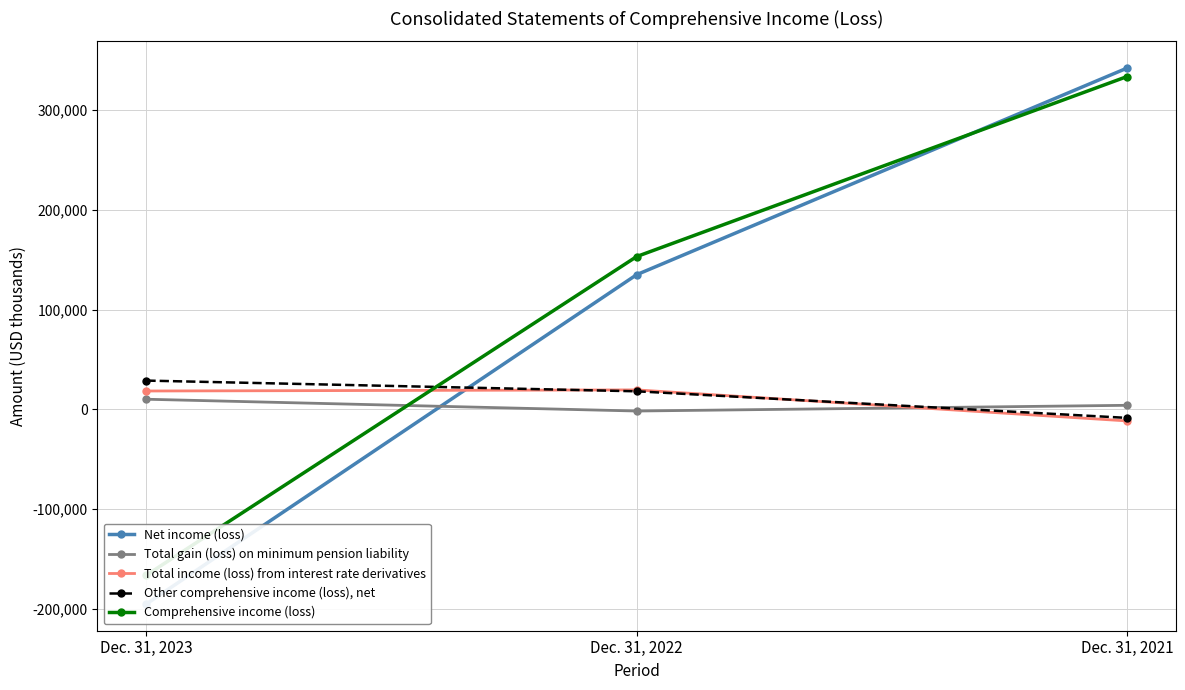

True or false: Comprehensive income (loss) has a value of 271717 at Dec. 31, 2022.

False